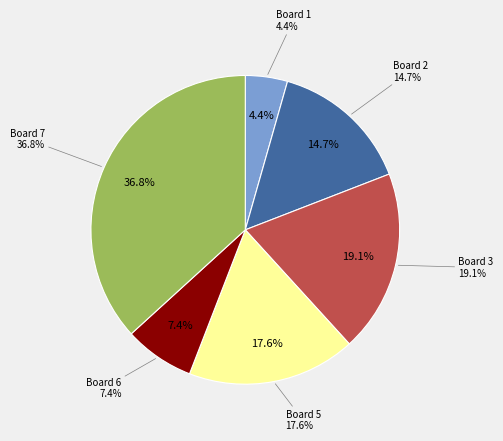

Does Board 8 represent more than half of the total?

No